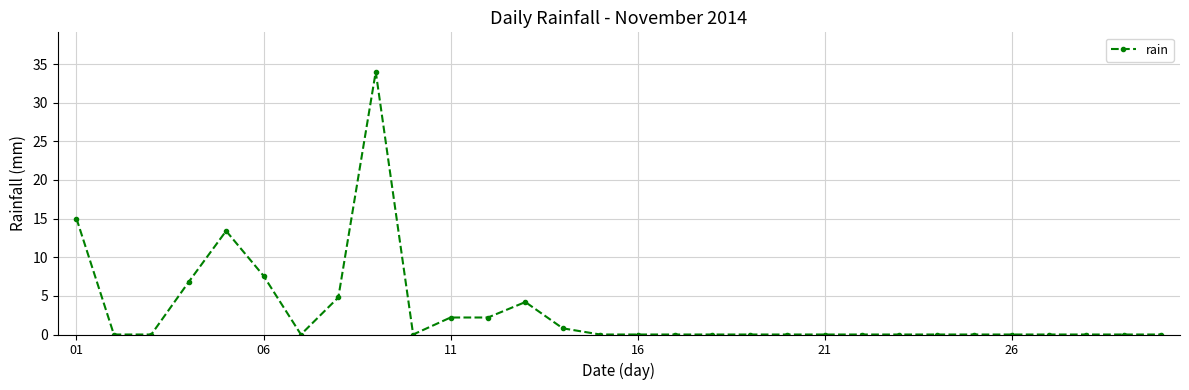

True or false: the data has more than 1 interior local peaks.

True